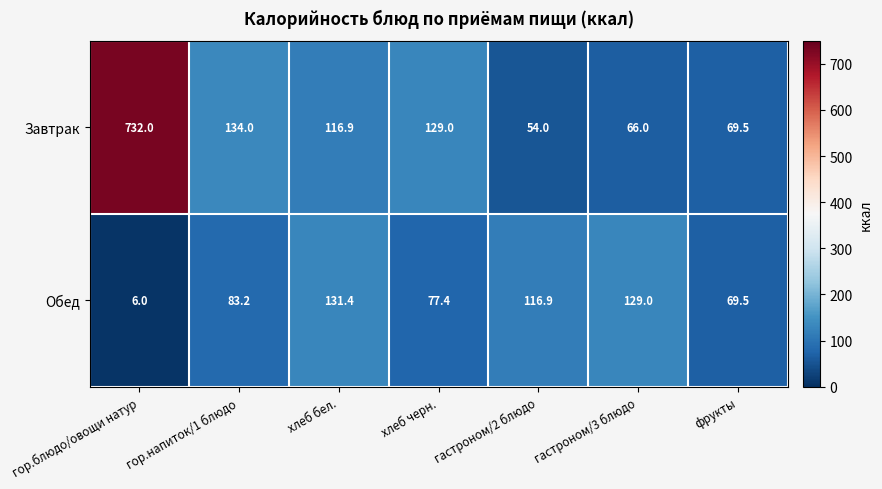

Which series has the largest total across all categories?

Завтрак